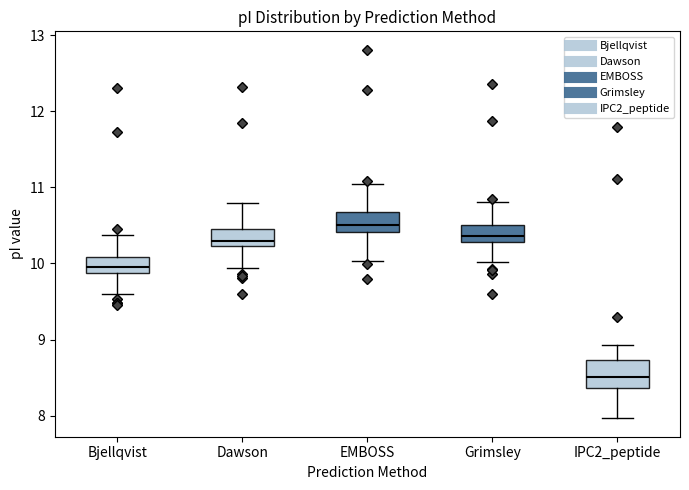

Where does the upper whisker of the box for Bjellqvist end on the y-axis? The values are not printed on the chart, so give them approximately, as read against the axis.

10.4